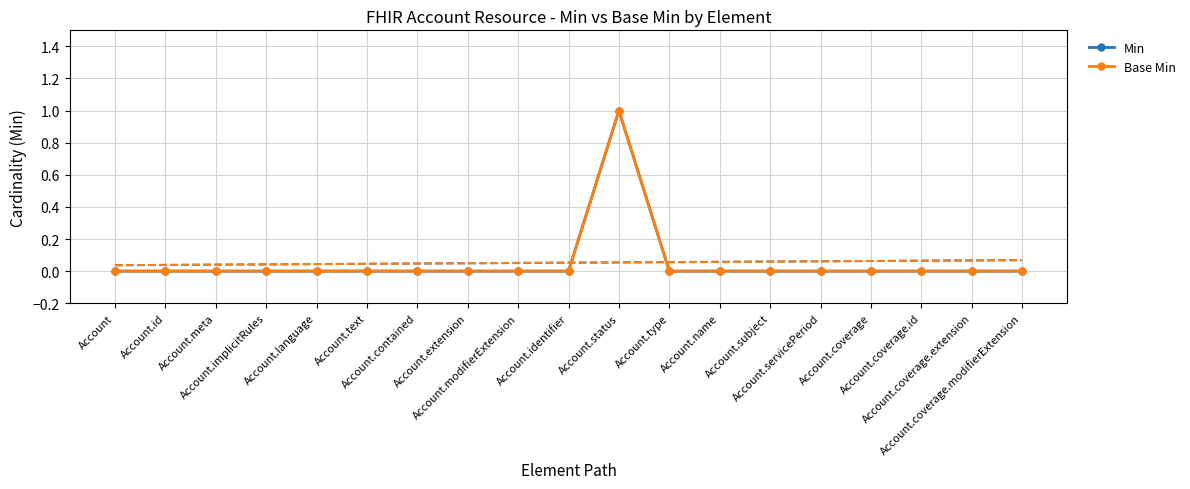

The Min series shows 0 at Account.meta. True or false?

True